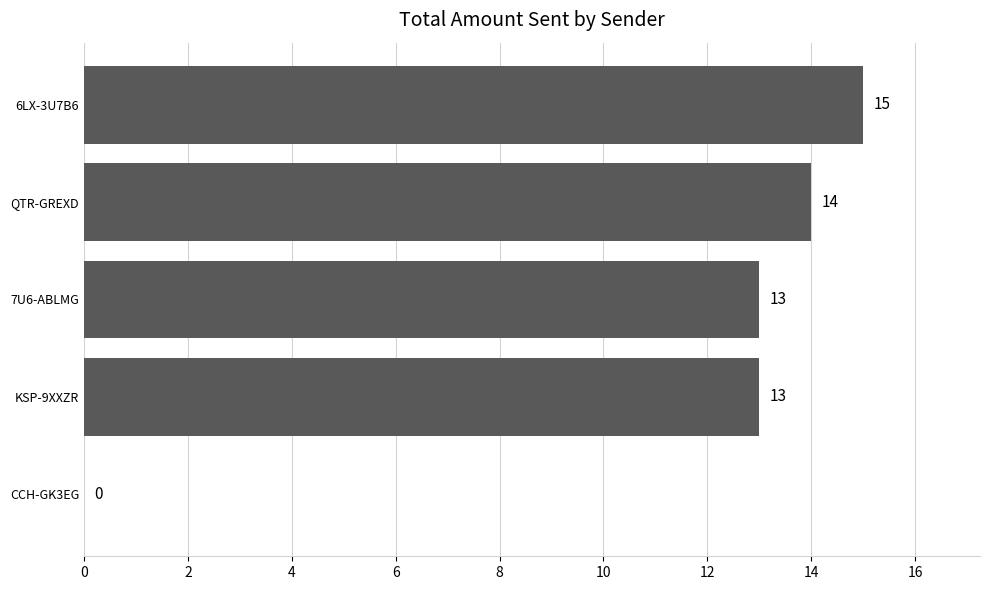

Read the value at 7U6-ABLMG, to the nearest 10.

10